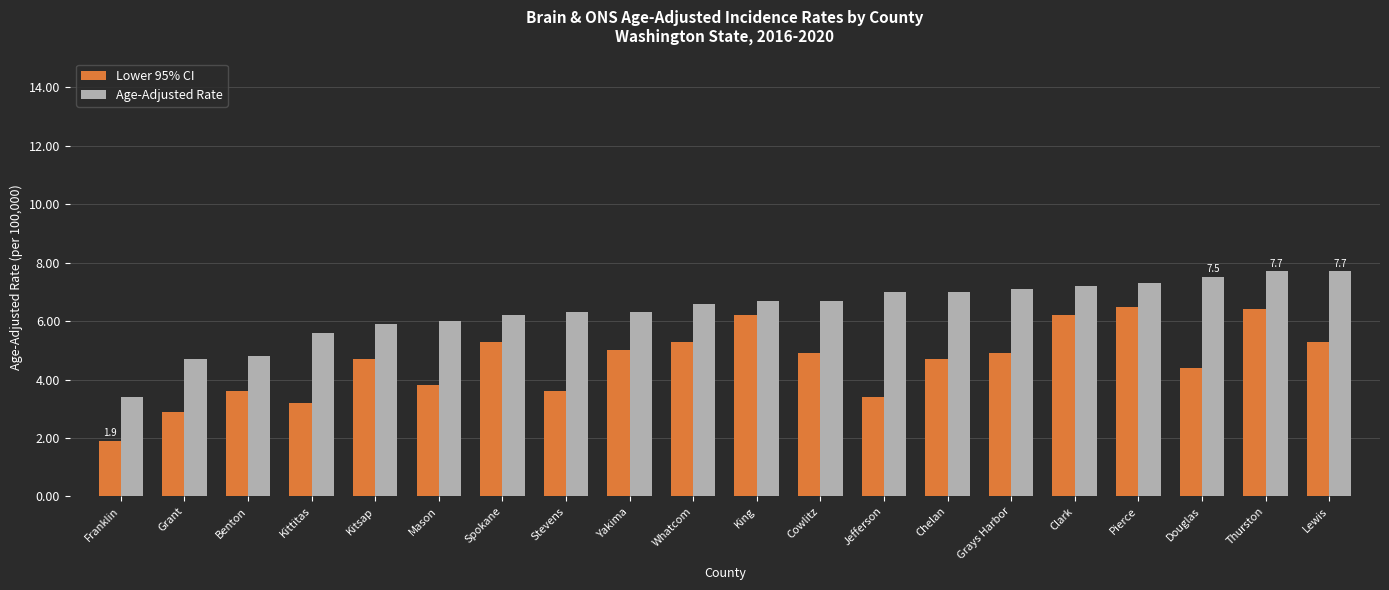

Which series has the largest range (max minus min)?

Lower 95% CI